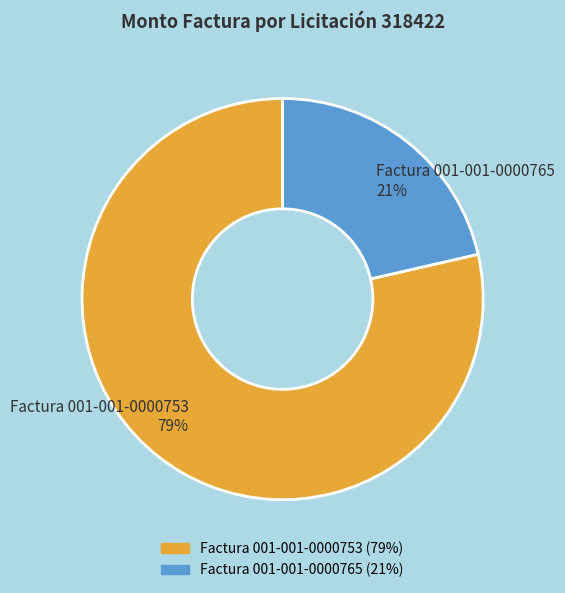

Rank the categories by value from lowest to highest.

Factura 001-001-0000765, Factura 001-001-0000753